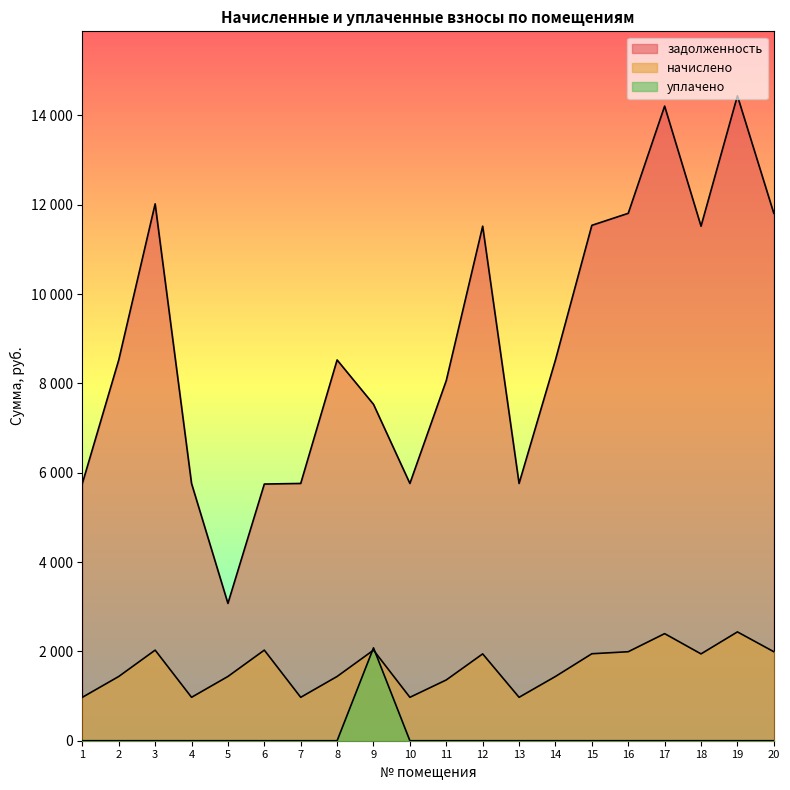

Count the number of categories in the chart.

20